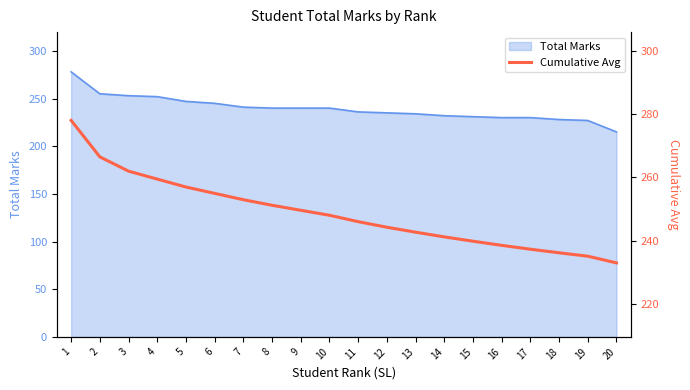

How many categories are shown in the chart?

20